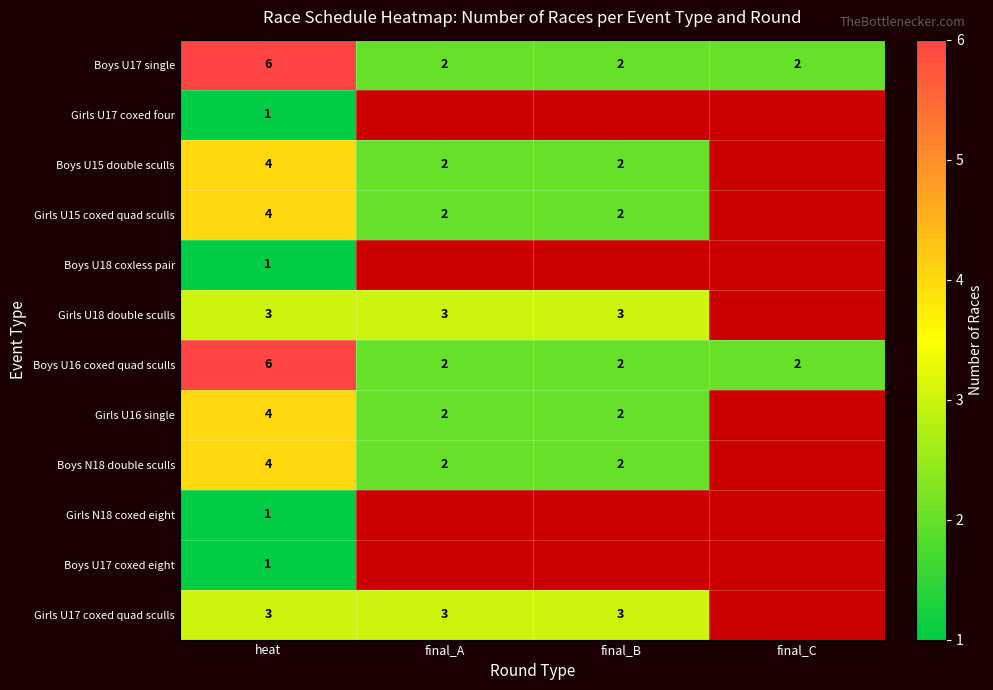

What is the average value of the Boys U16 coxed quad sculls series?

3